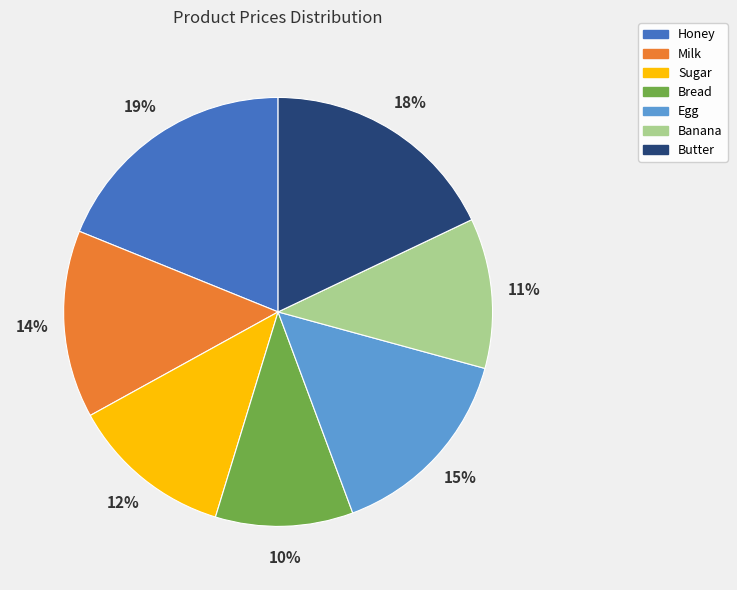

Which slice is the largest?

Honey